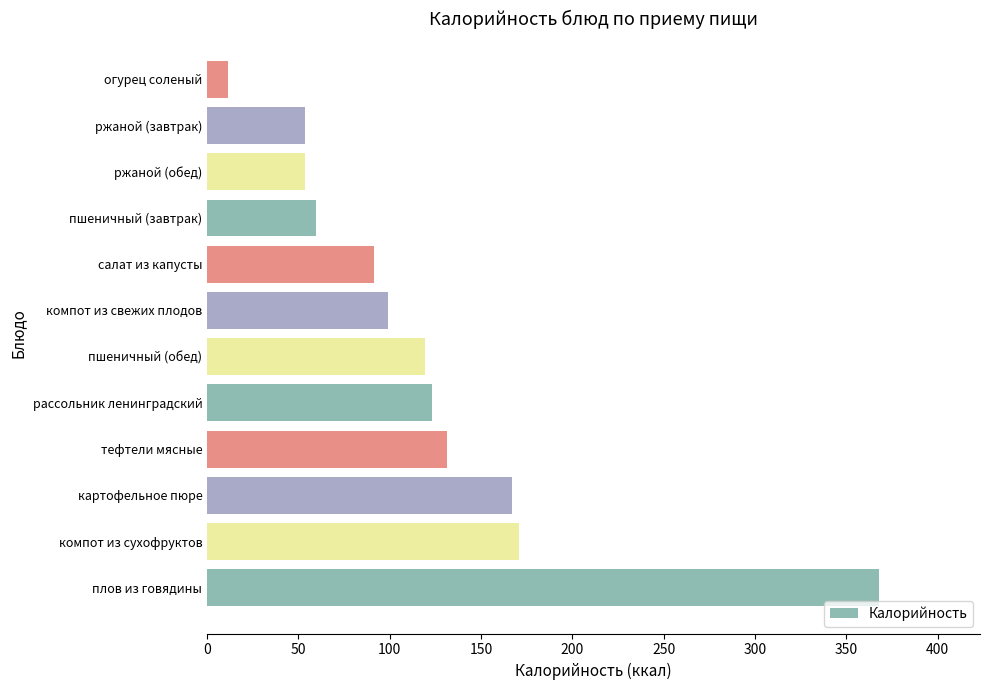

How many data points are above 119?

6